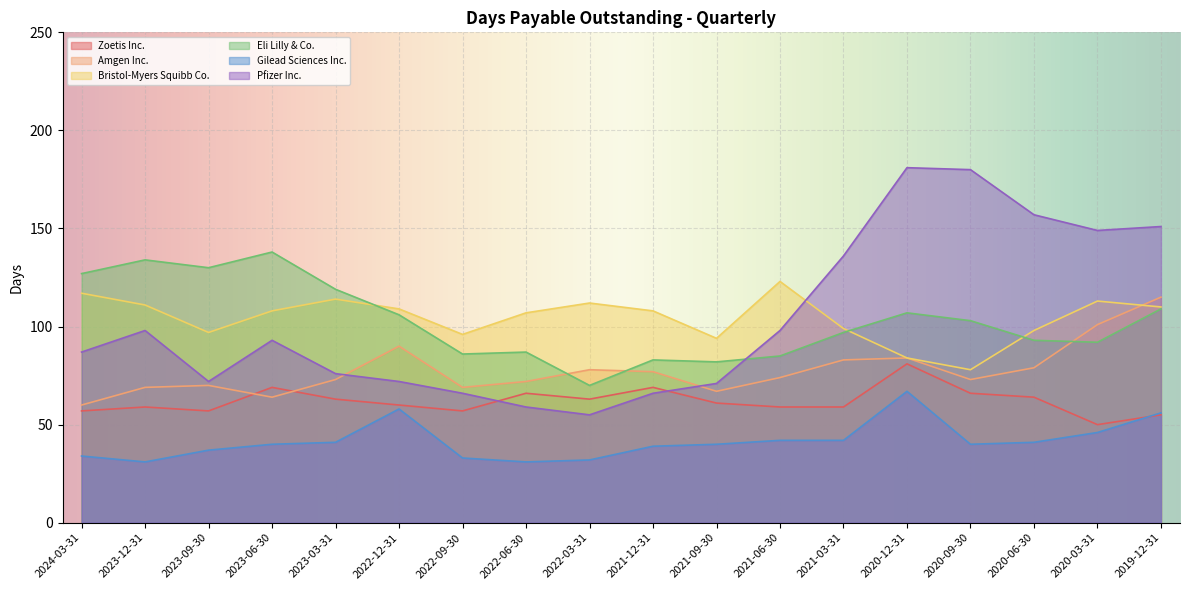

How many values in the Zoetis Inc. series are below 61?

9